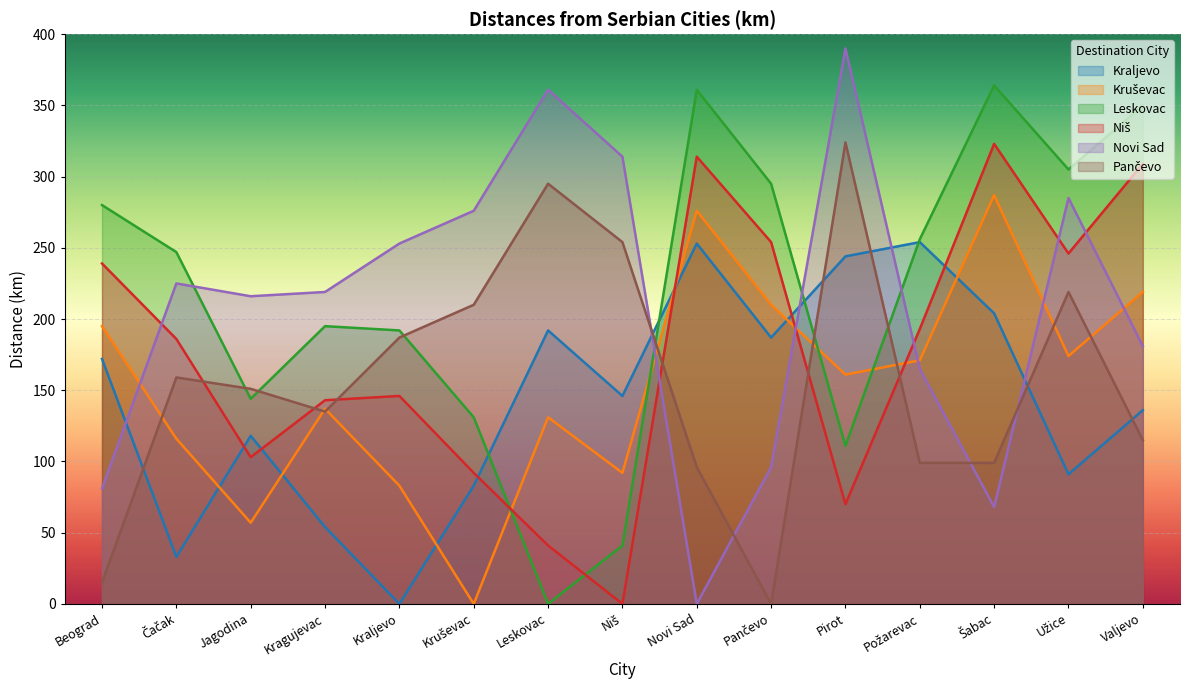

True or false: Kruševac has a value of 210 at Pančevo.

True